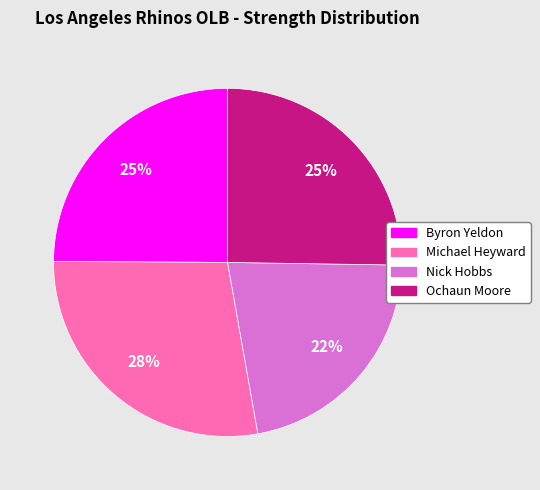

The Nick Hobbs slice represents 27% of the pie. True or false?

False